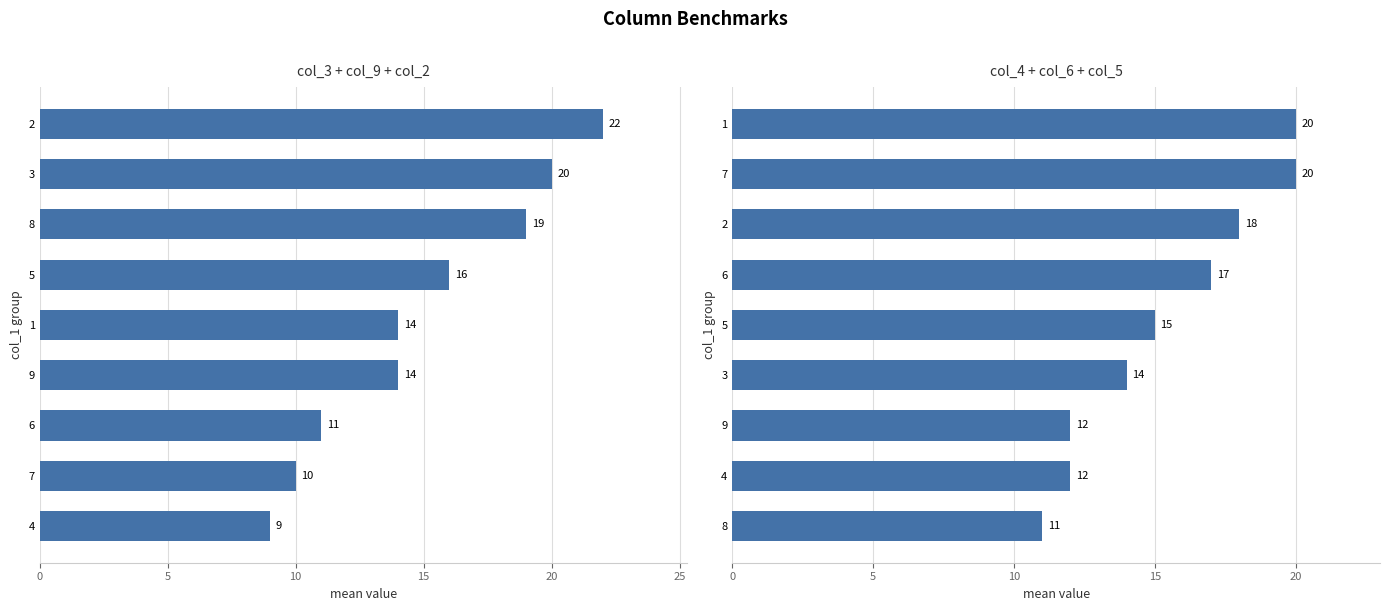

Which series has the largest total across all categories?

col_4+col_6+col_5